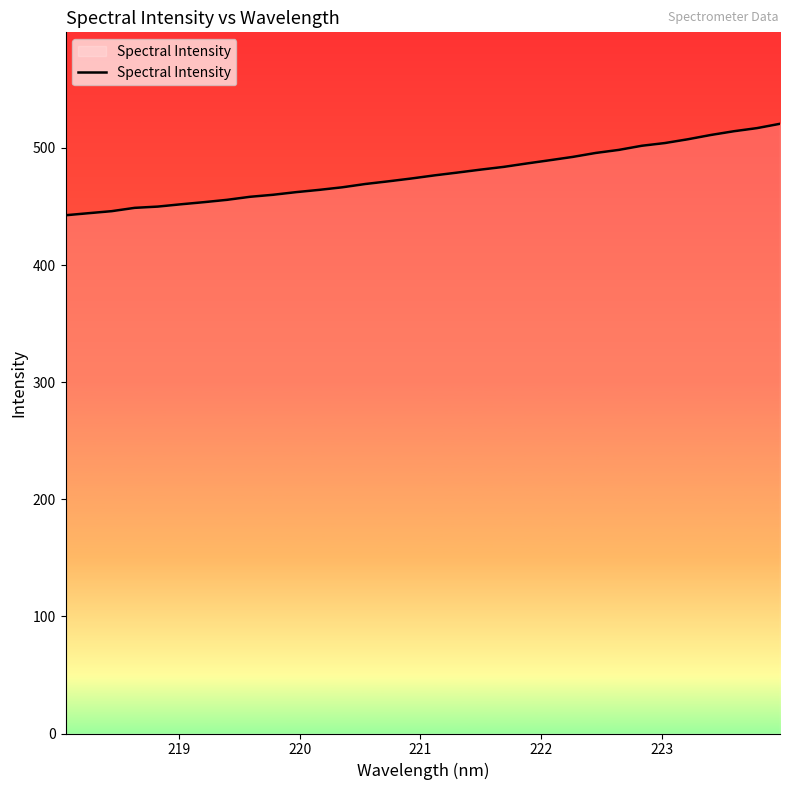

What is the difference between the maximum and minimum values?

78.1